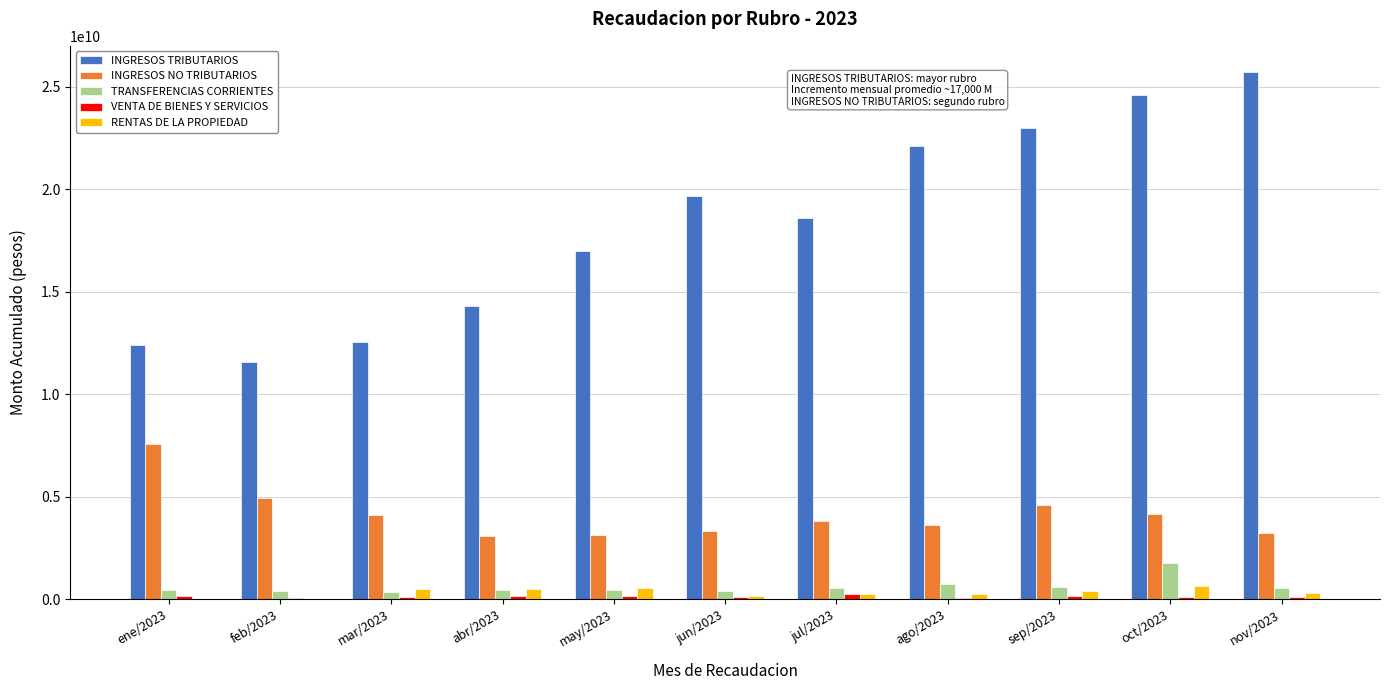

The value of INGRESOS TRIBUTARIOS at may/2023 is 28841961572.7. True or false?

False